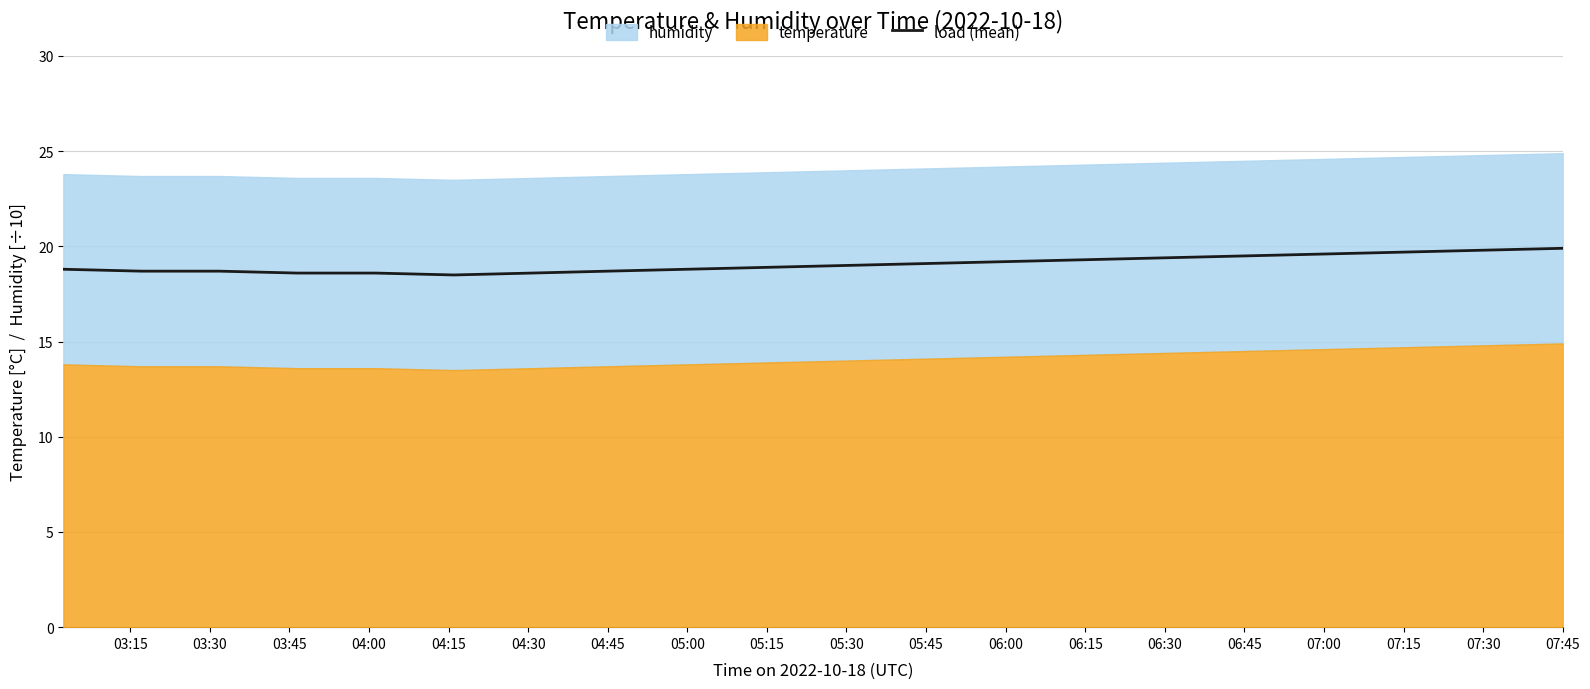

Is it true that load (mean) equals 25.4 at 06:15?

False